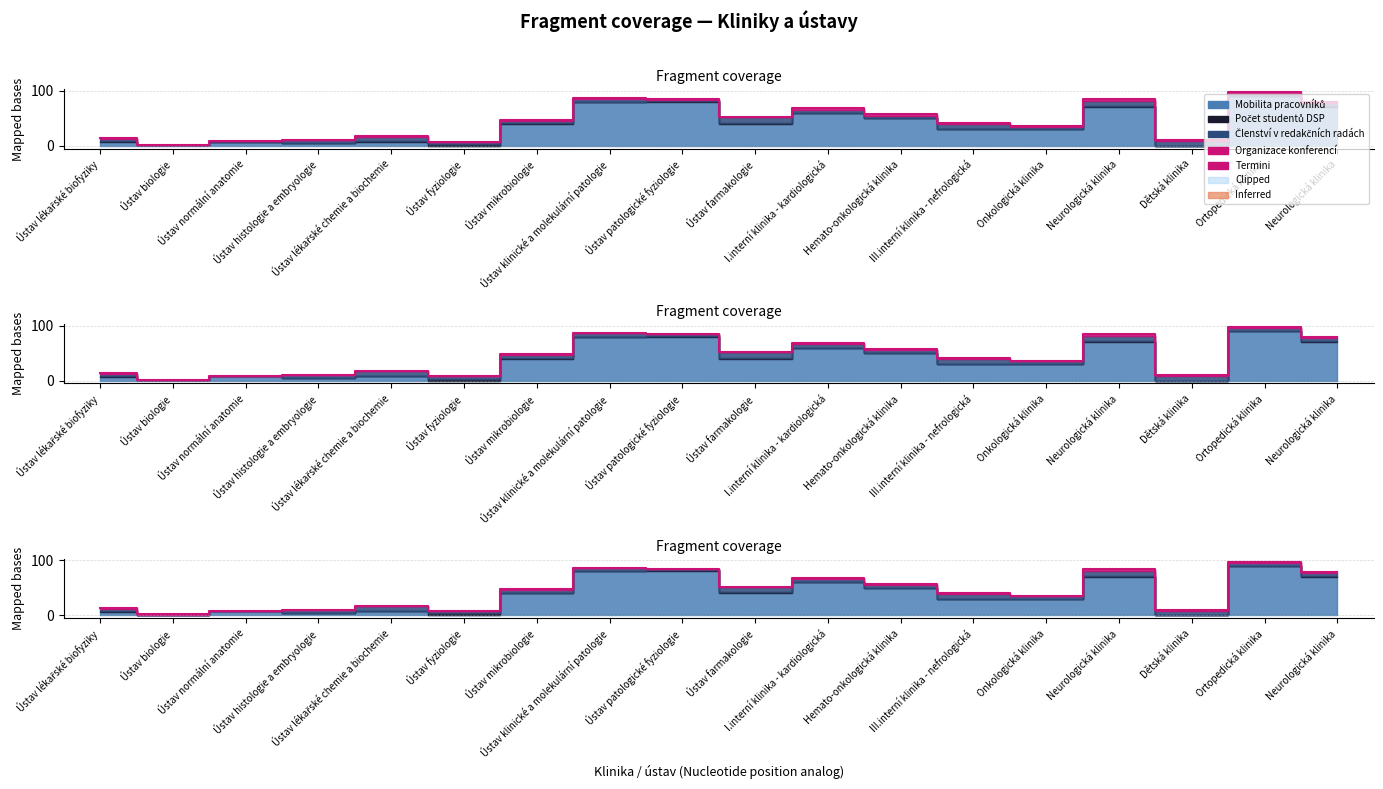

What is the value of the 14th point from the left?

36